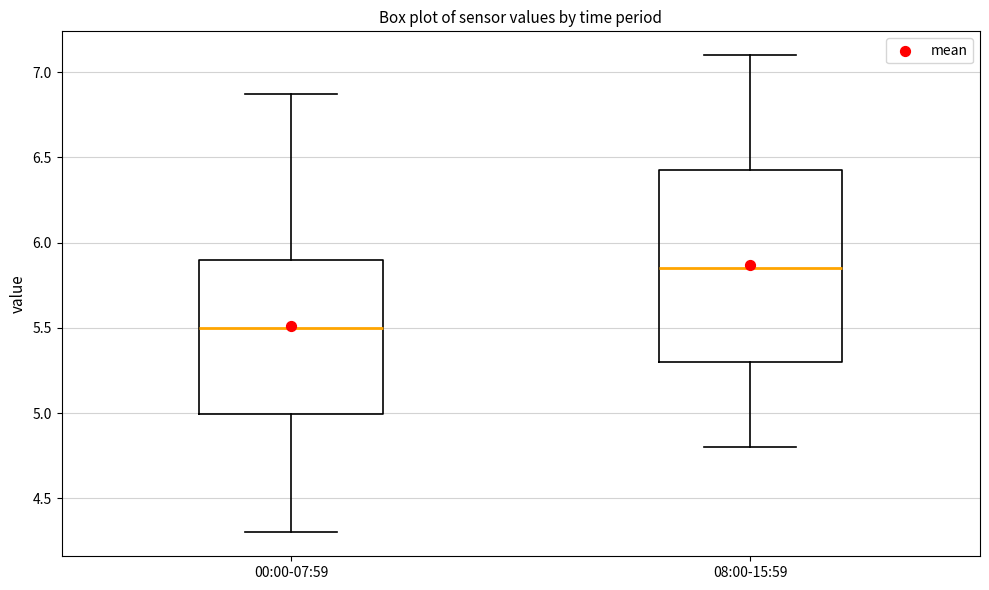

Which box's median line is the lowest?

00:00-07:59